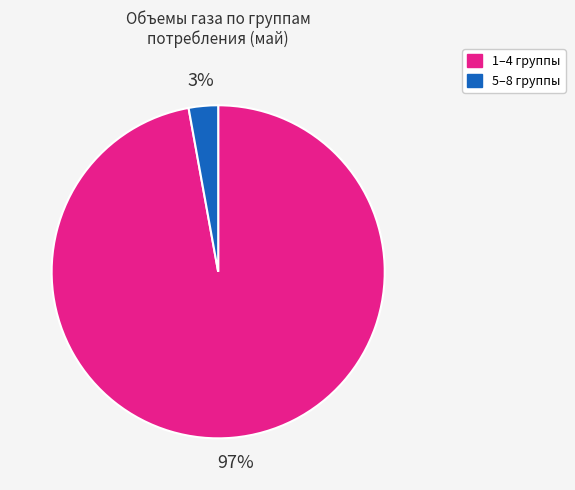

Count the number of slices in the pie.

2